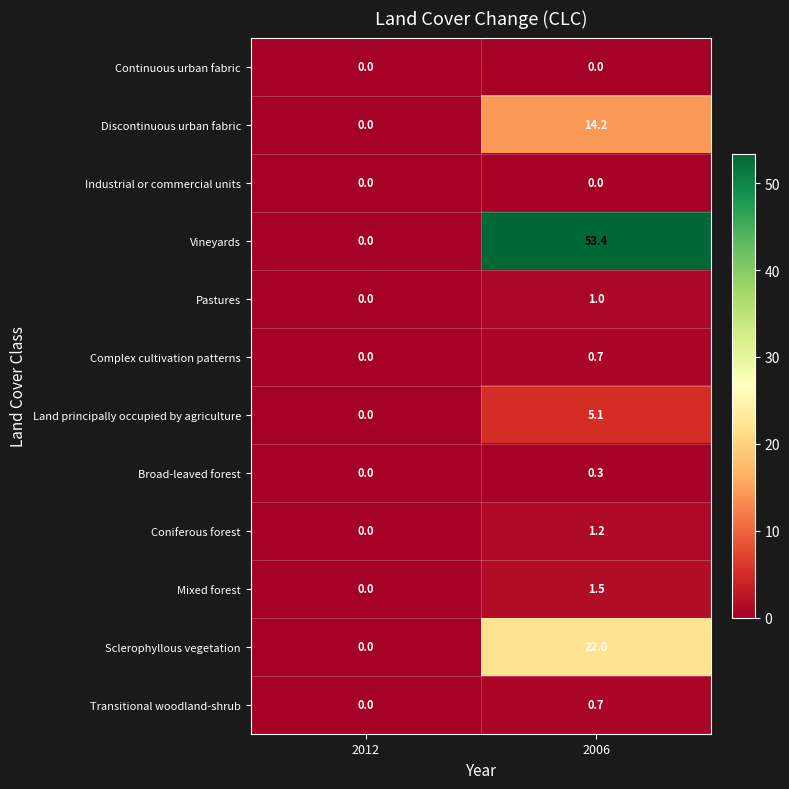

How many values in the Mixed forest series are below 1?

1